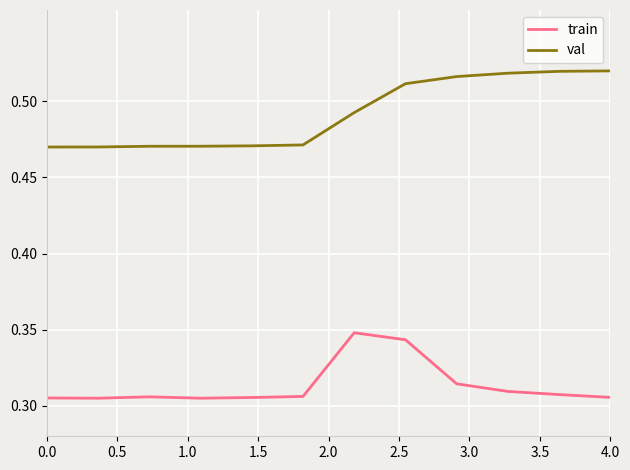

True or false: val and train intersect in this chart.

False